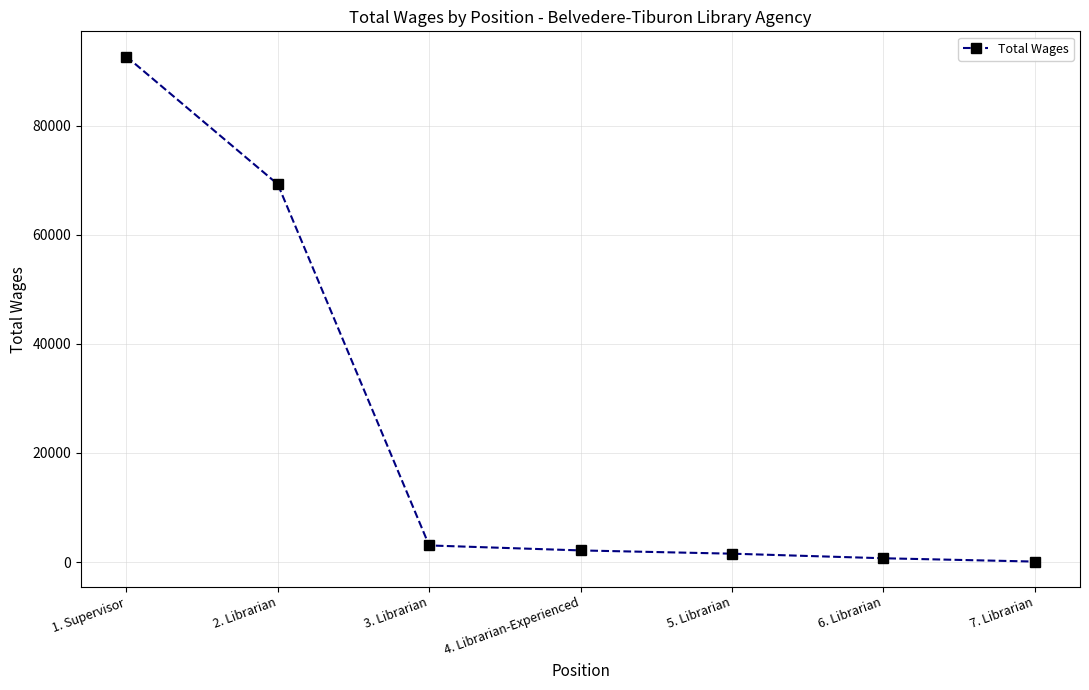

What is the maximum value shown in the chart?

92645